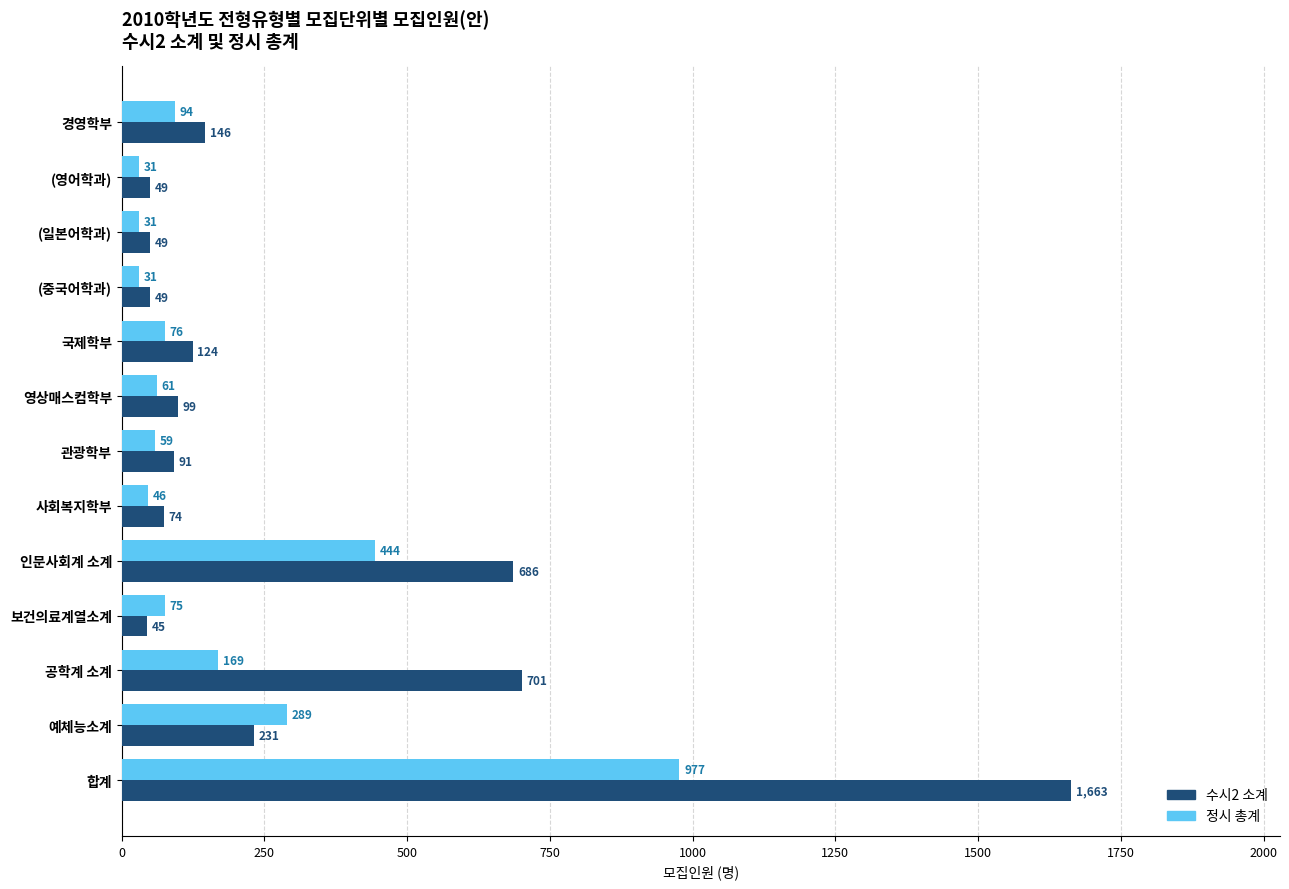

What is the minimum value shown in the chart?

31